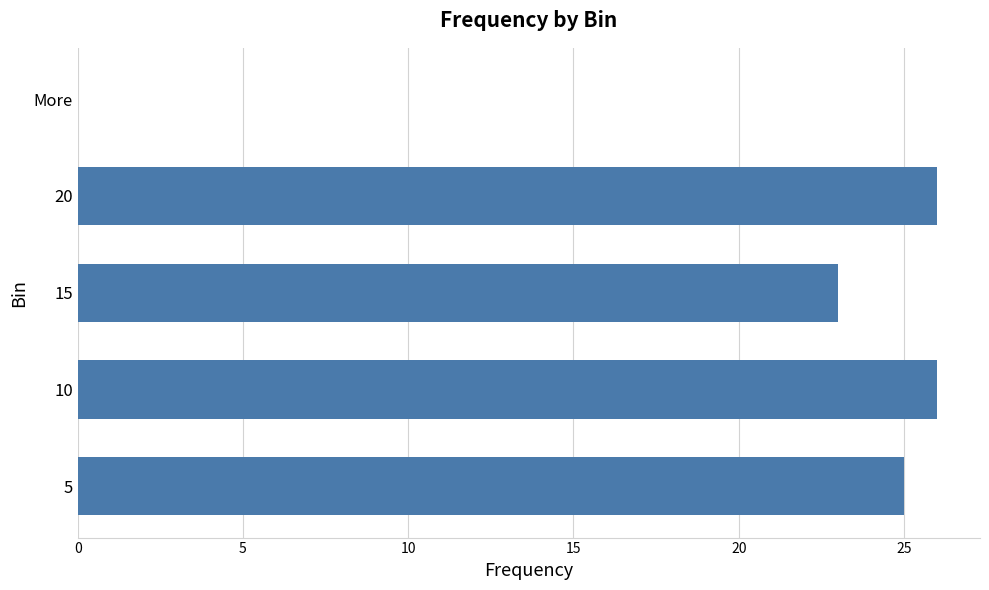

Are the bars horizontal?

Yes